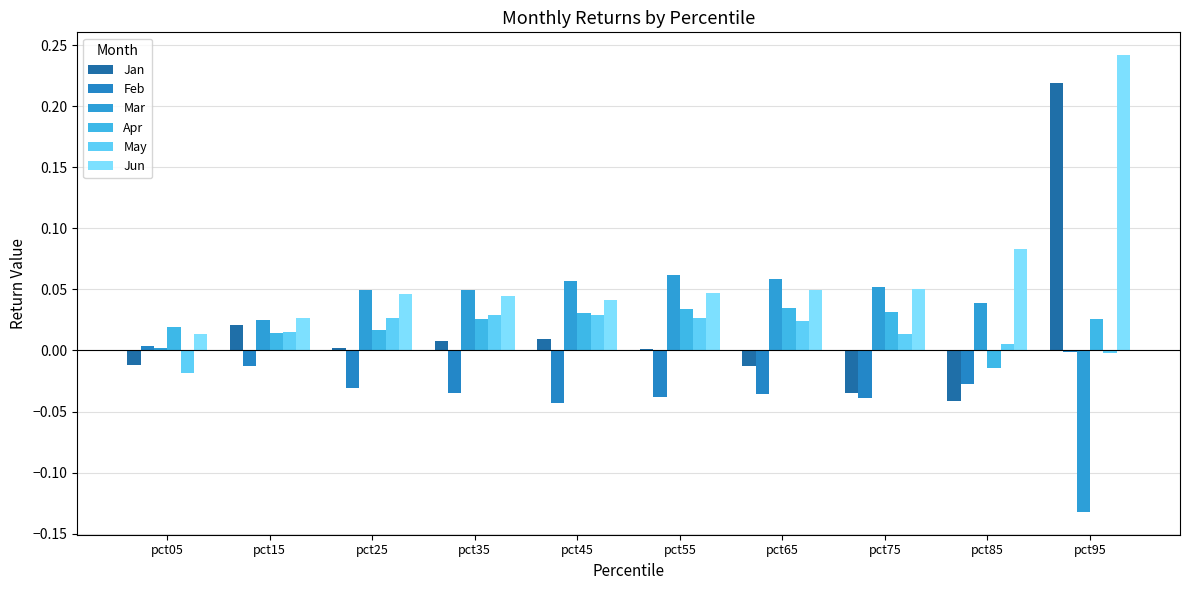

Are the bars horizontal?

No